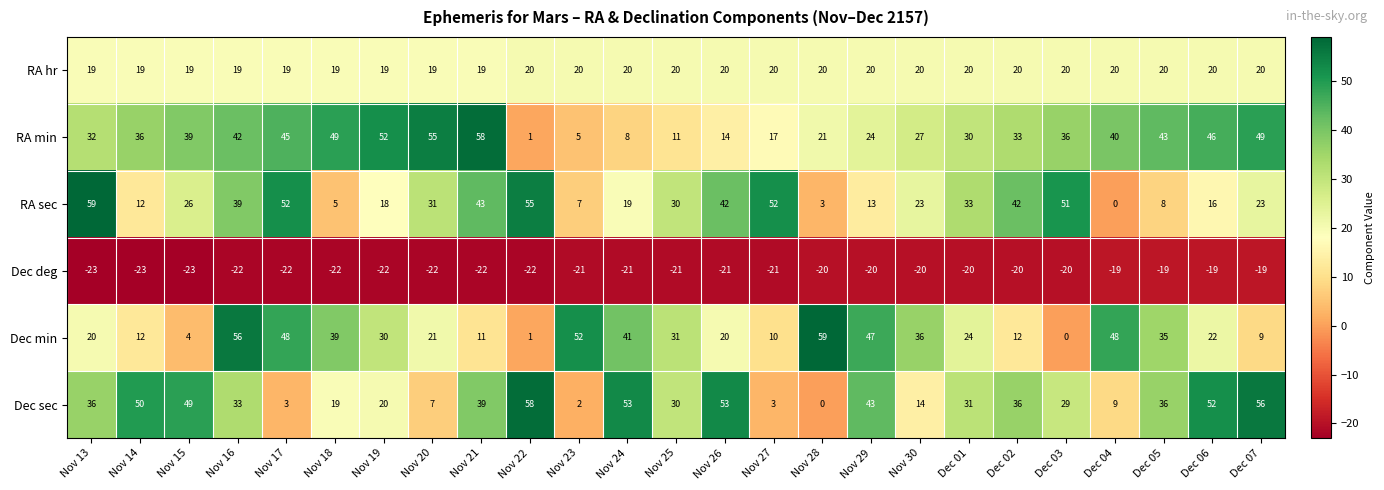

What is the average value of the RA min series?

33